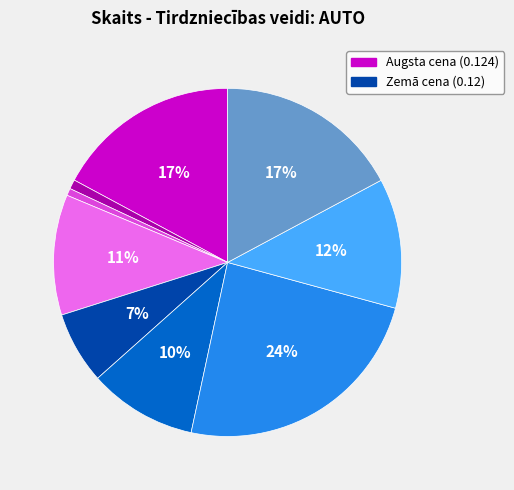

Does any single category account for the majority?

No